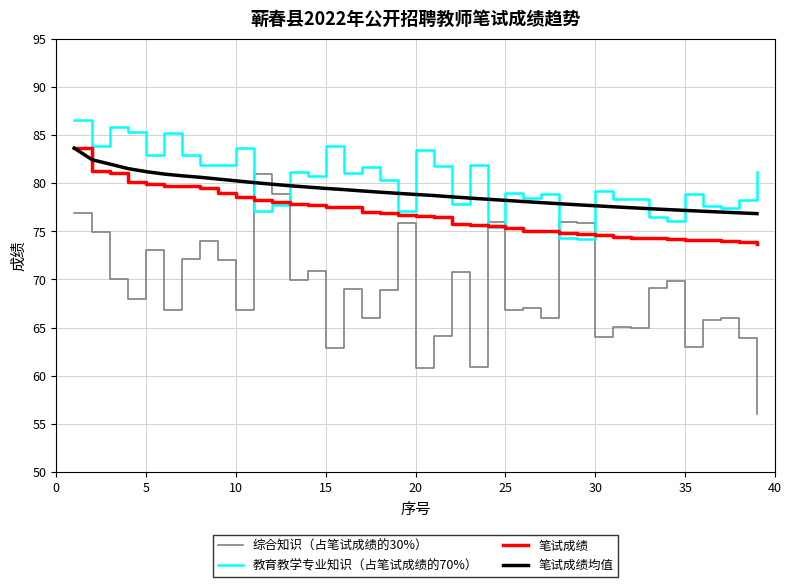

How many times do 综合知识（占笔试成绩的30%） and 笔试成绩 cross each other?

6